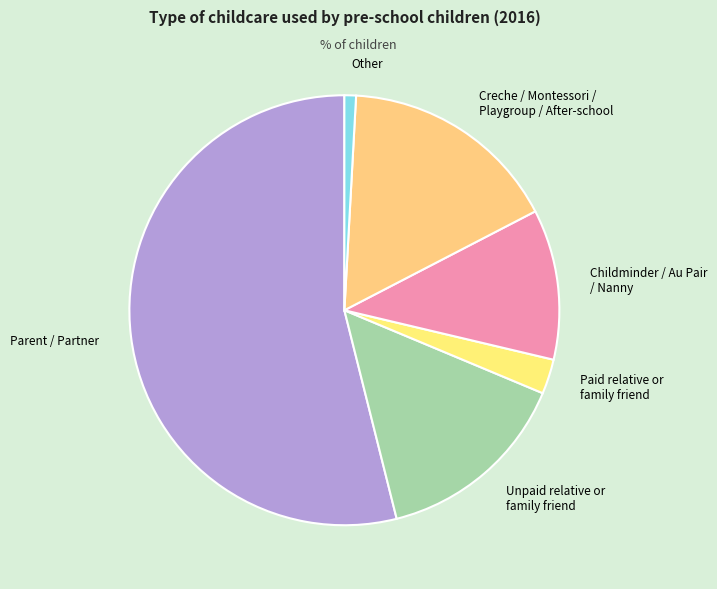

Between Other and Unpaid relative or family friend, which is larger?

Unpaid relative or family friend